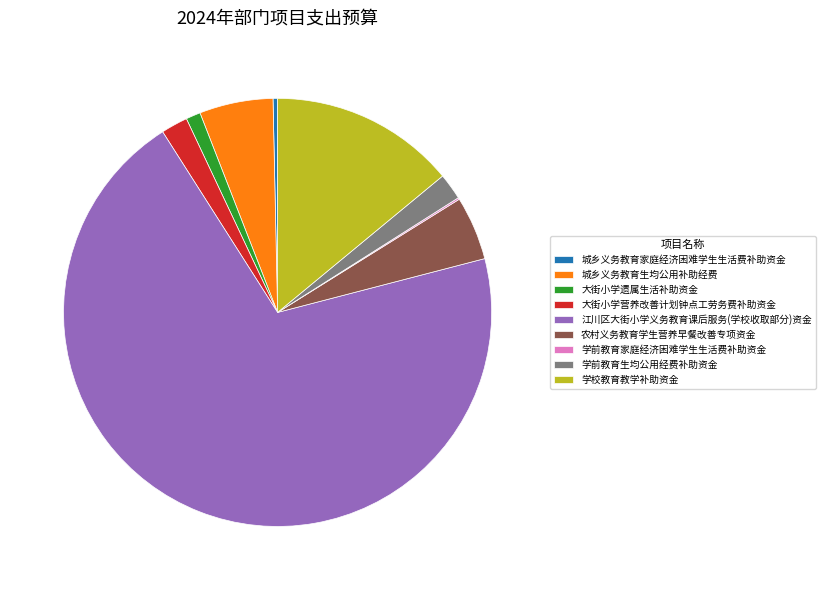

Does 江川区大街小学义务教育课后服务(学校收取部分)资金 represent more than half of the total?

Yes